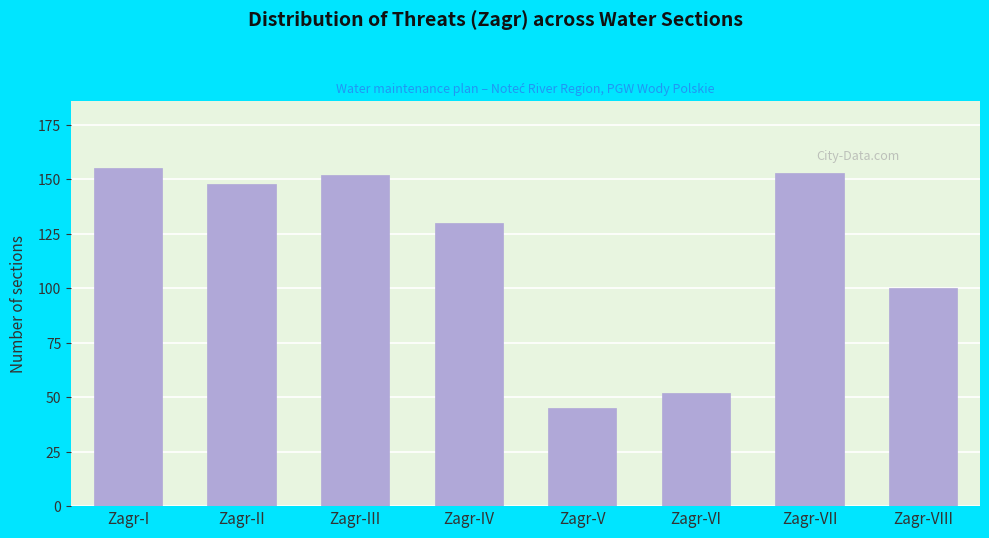

Reading left to right, extract all data points from this chart.

155	148	152	130	45	52	153	100